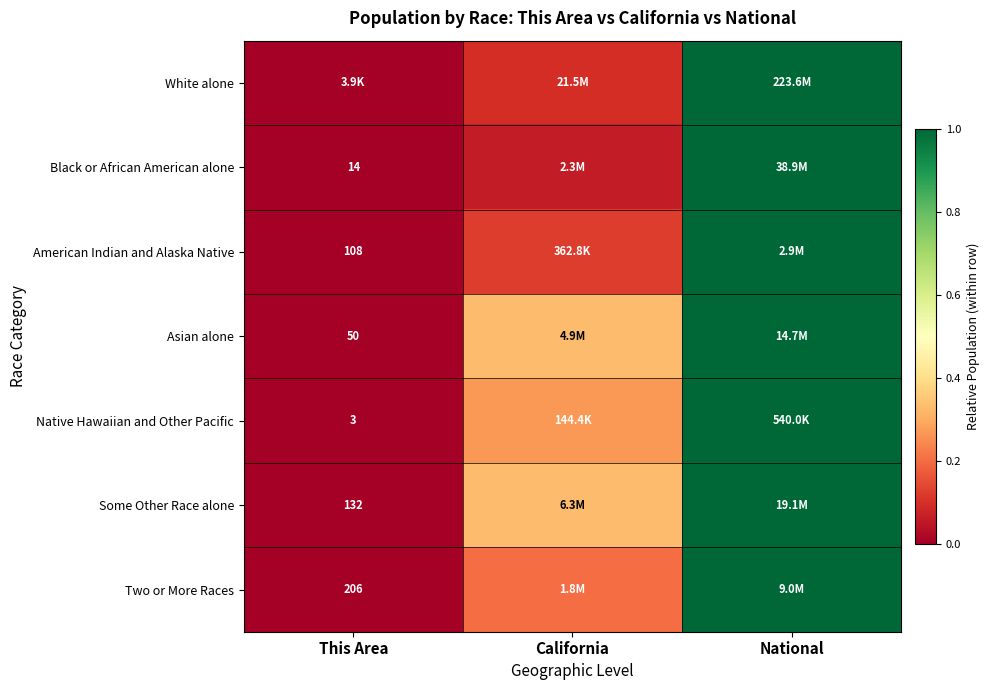

At which label does Black or African American alone reach its peak?

National